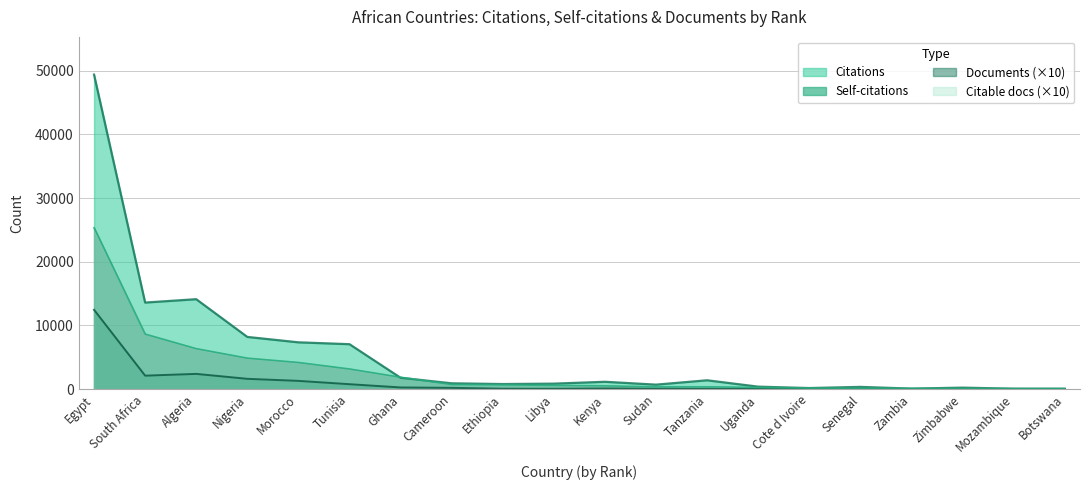

True or false: Self-citations and Documents intersect in this chart.

False